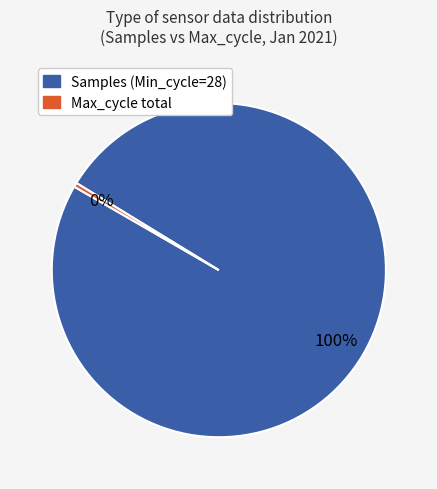

Does any single category account for the majority?

Yes